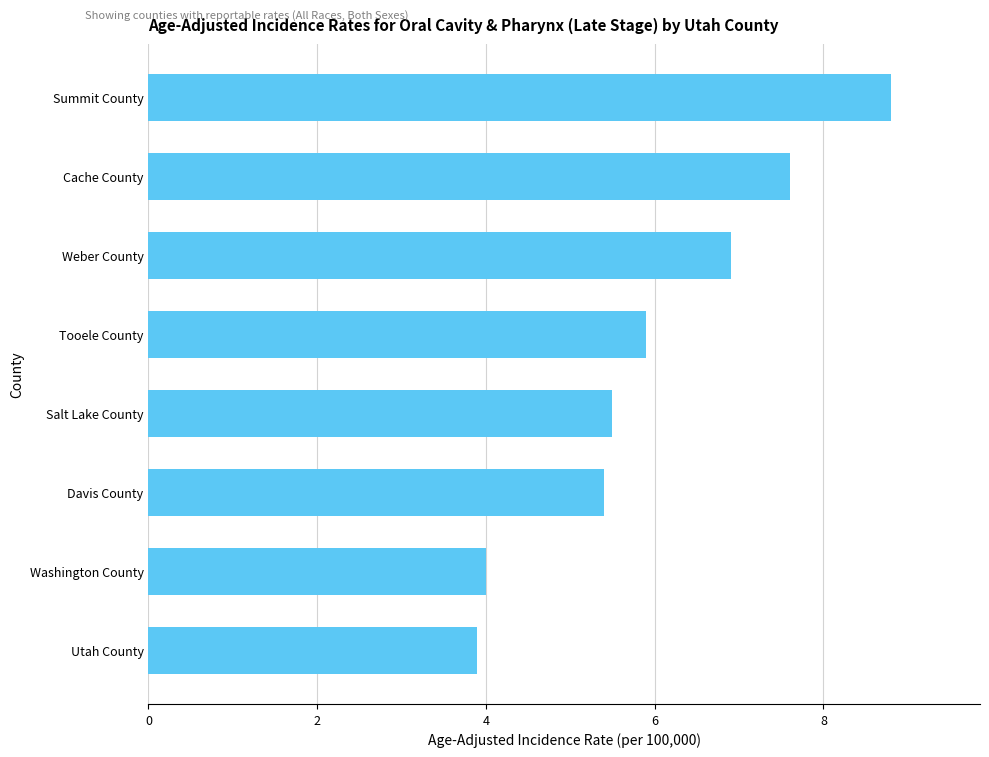

Does the chart contain any negative values?

No